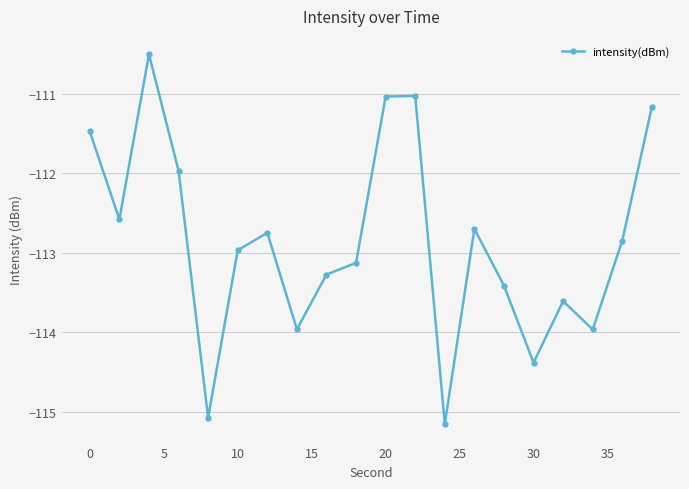

What is the maximum value shown in the chart?

-110.5